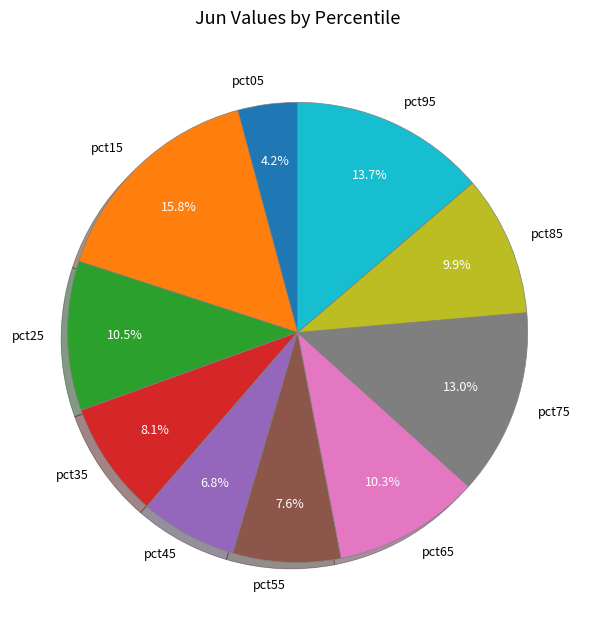

What is the total percentage of pct65 and pct15?

26.1%